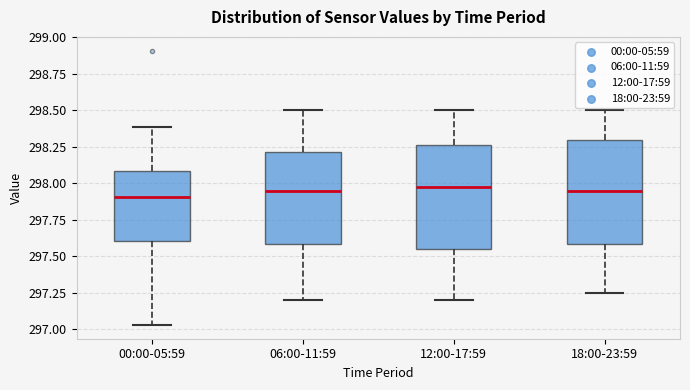

Where does the median line of the box for 18:00-23:59 sit on the y-axis? The values are not printed on the chart, so give them approximately, as read against the axis.

297.95